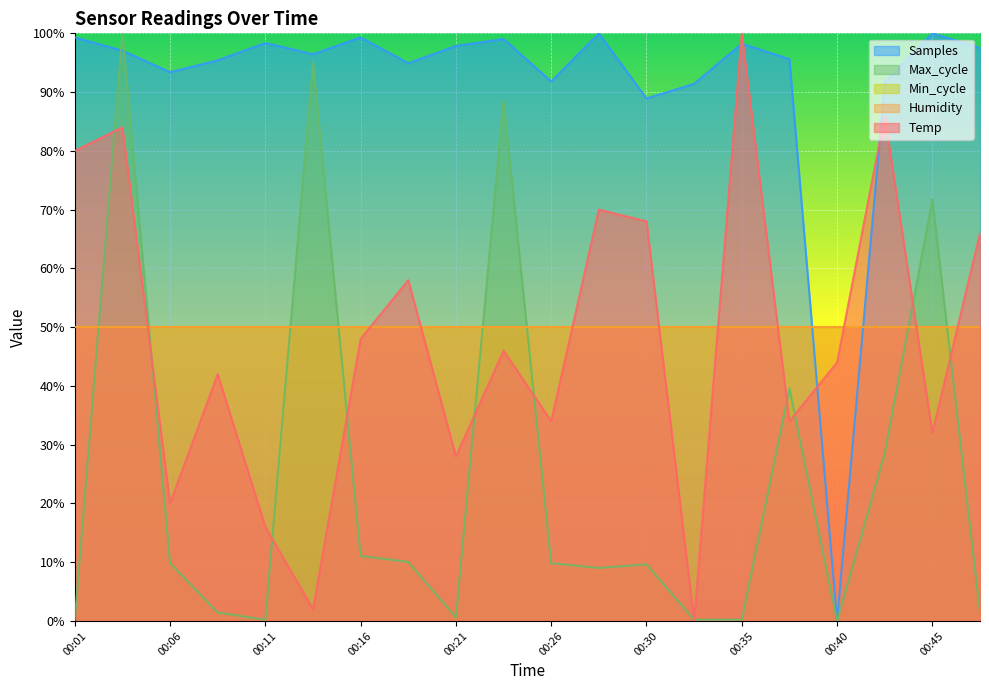

In Max_cycle, how many points are lower than both neighbors (excluding endpoints)?

4